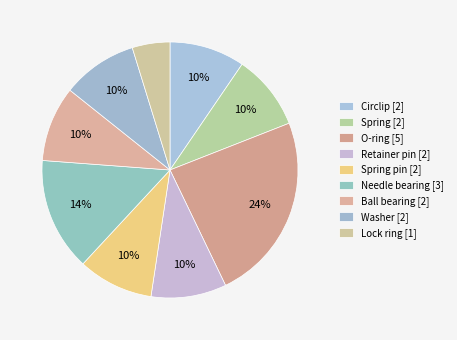

How many segments does this pie chart have?

9